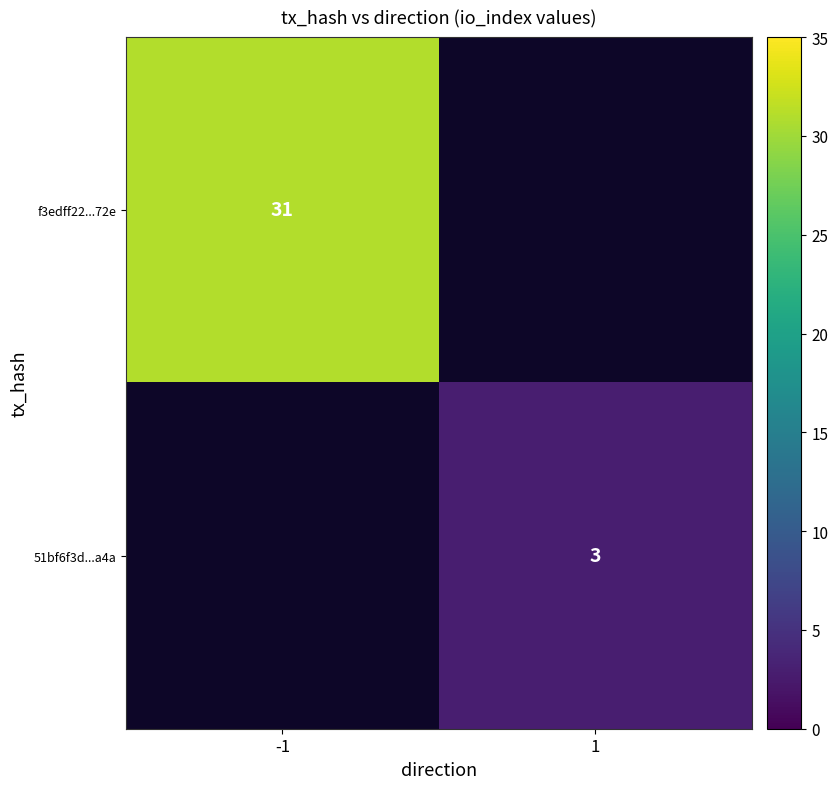

At how many categories does at least one series exceed 25?

1